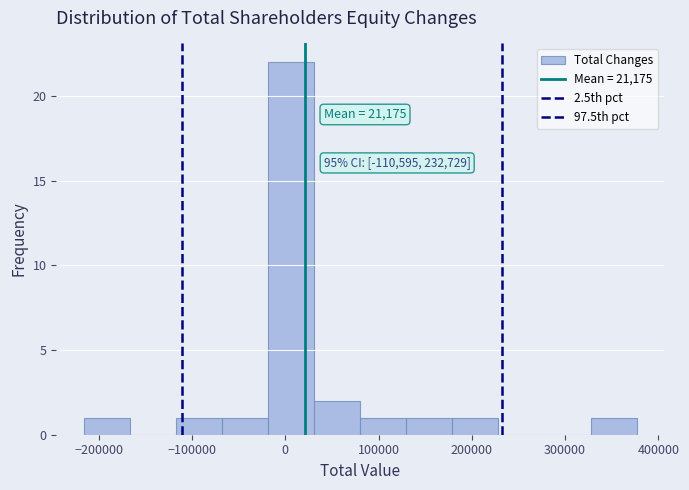

Which range on the x-axis has the tallest bar?

-20000 to 30000